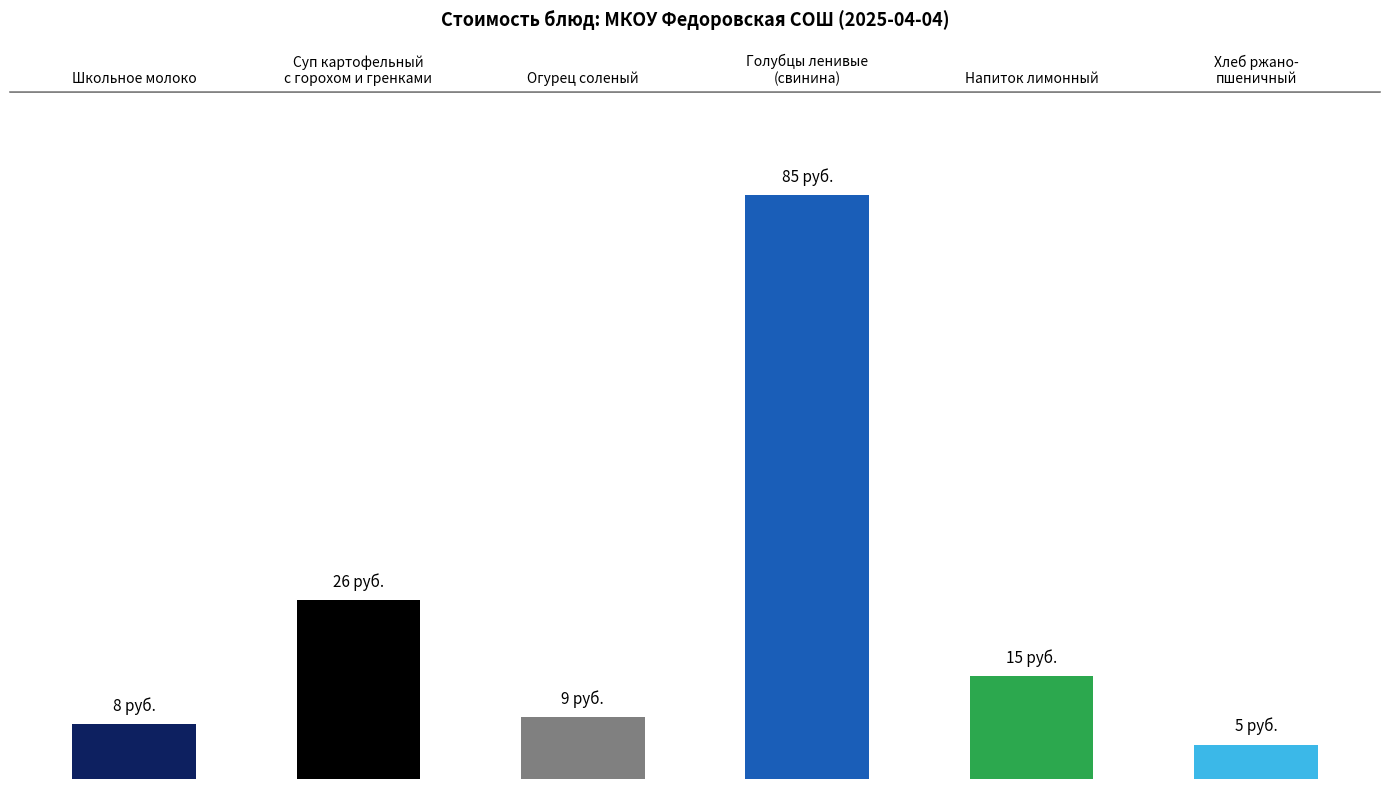

Is it true that the value at Напиток лимонный is 15?

True